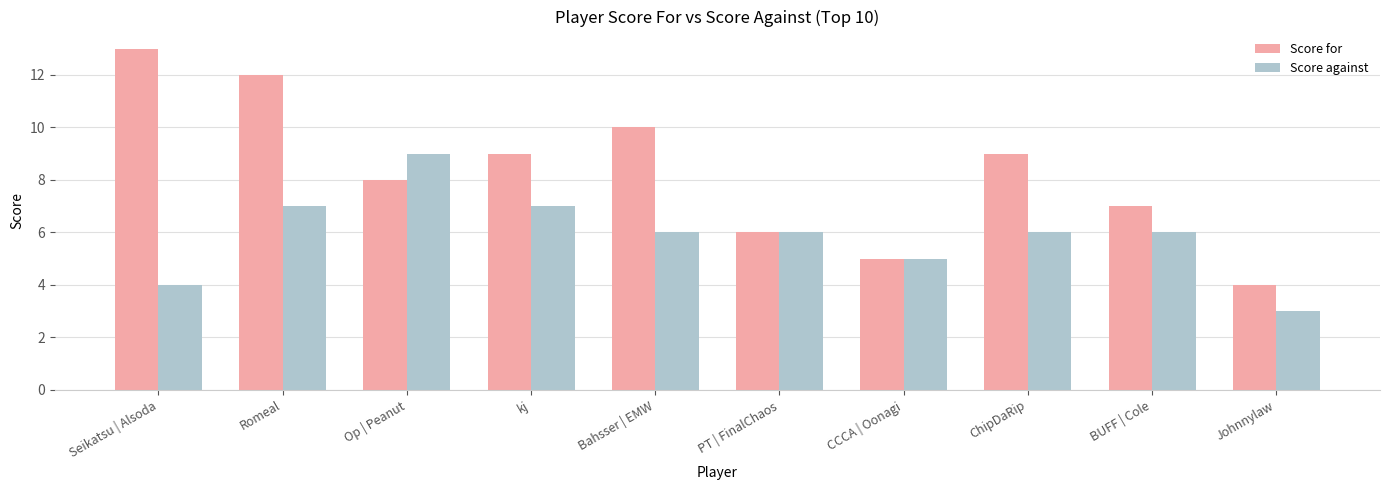

At ChipDaRip, list the series in order from smallest to largest.

Score against, Score for